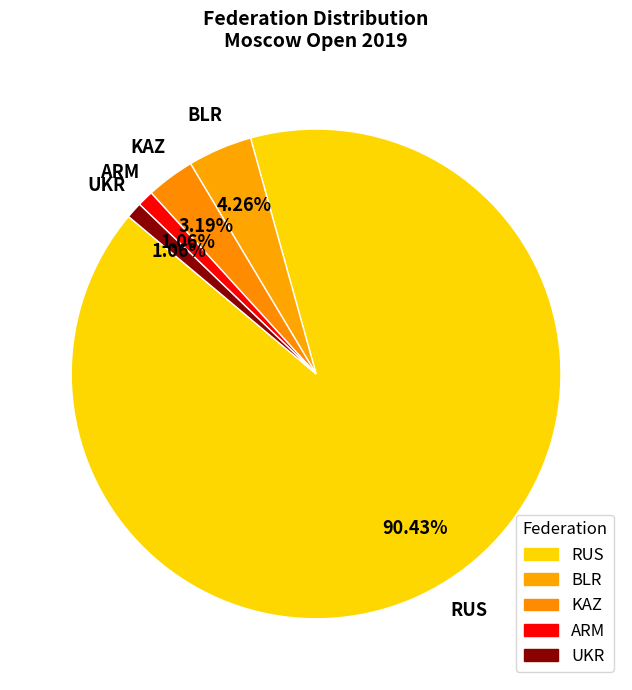

Do BLR and ARM together represent more than half of the pie?

No